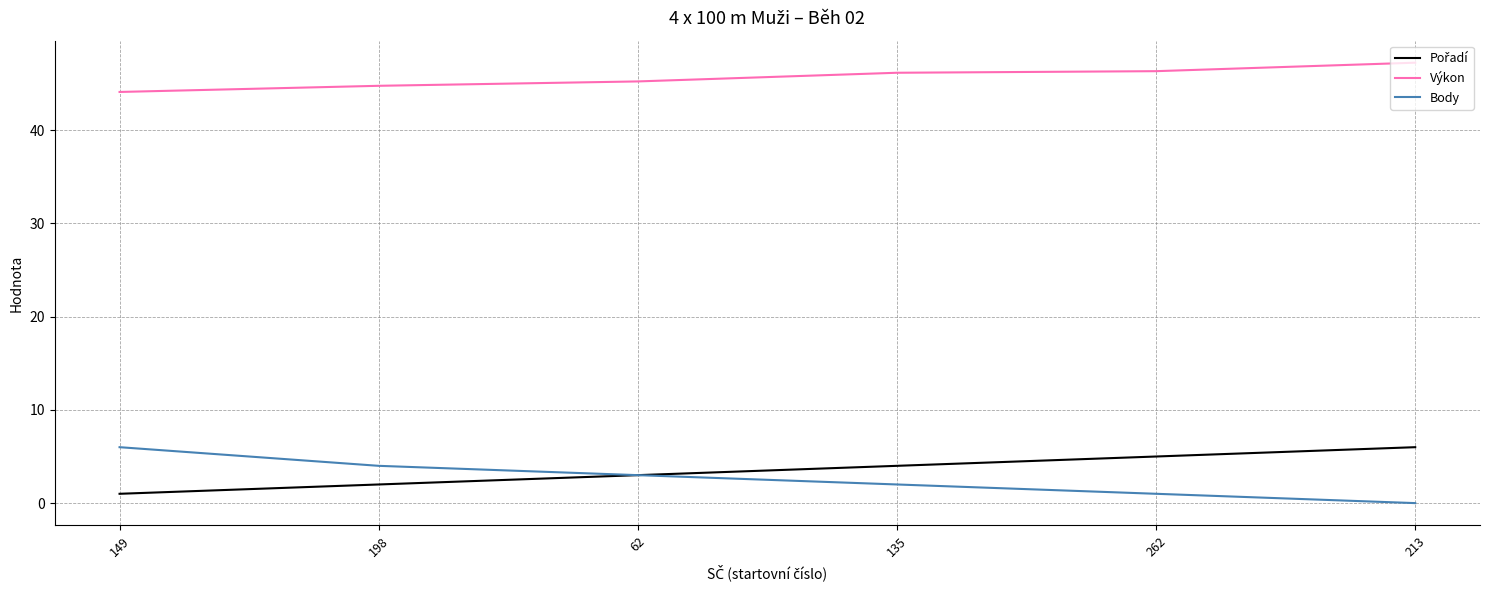

Is it true that Výkon equals 44.8 at 198?

True